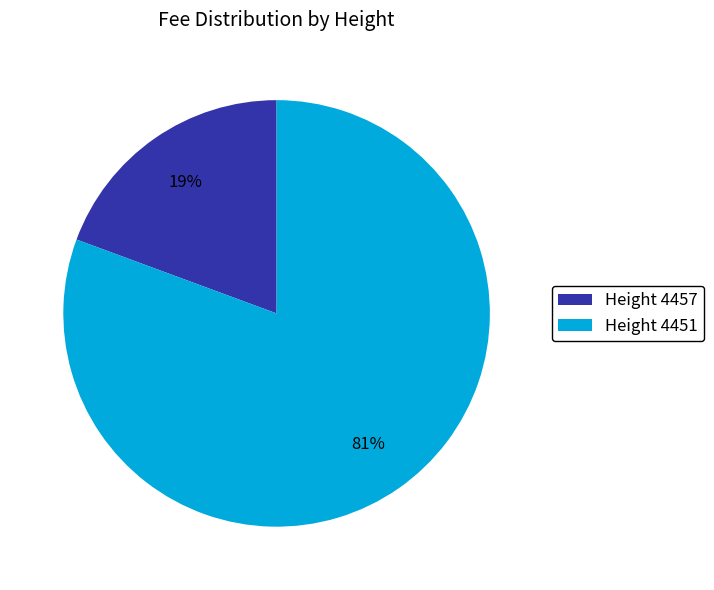

True or false: Height 4451 accounts for 74% of the total.

False